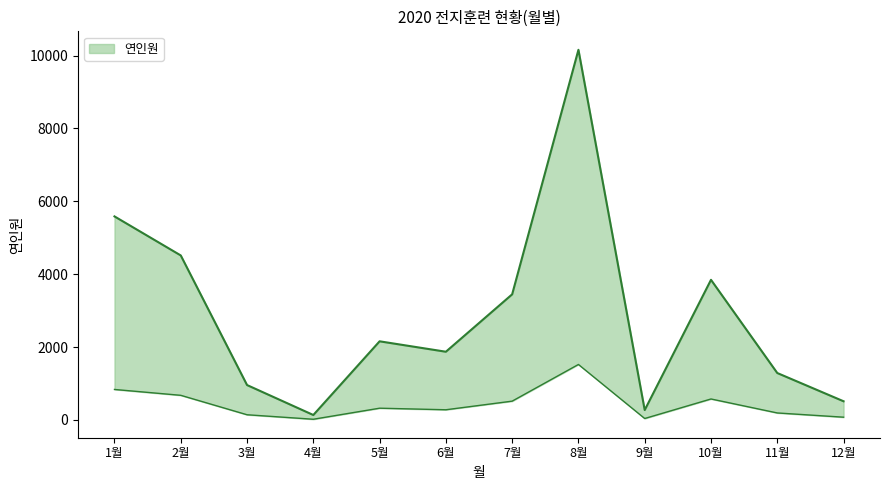

What is the sum of all values?

34756